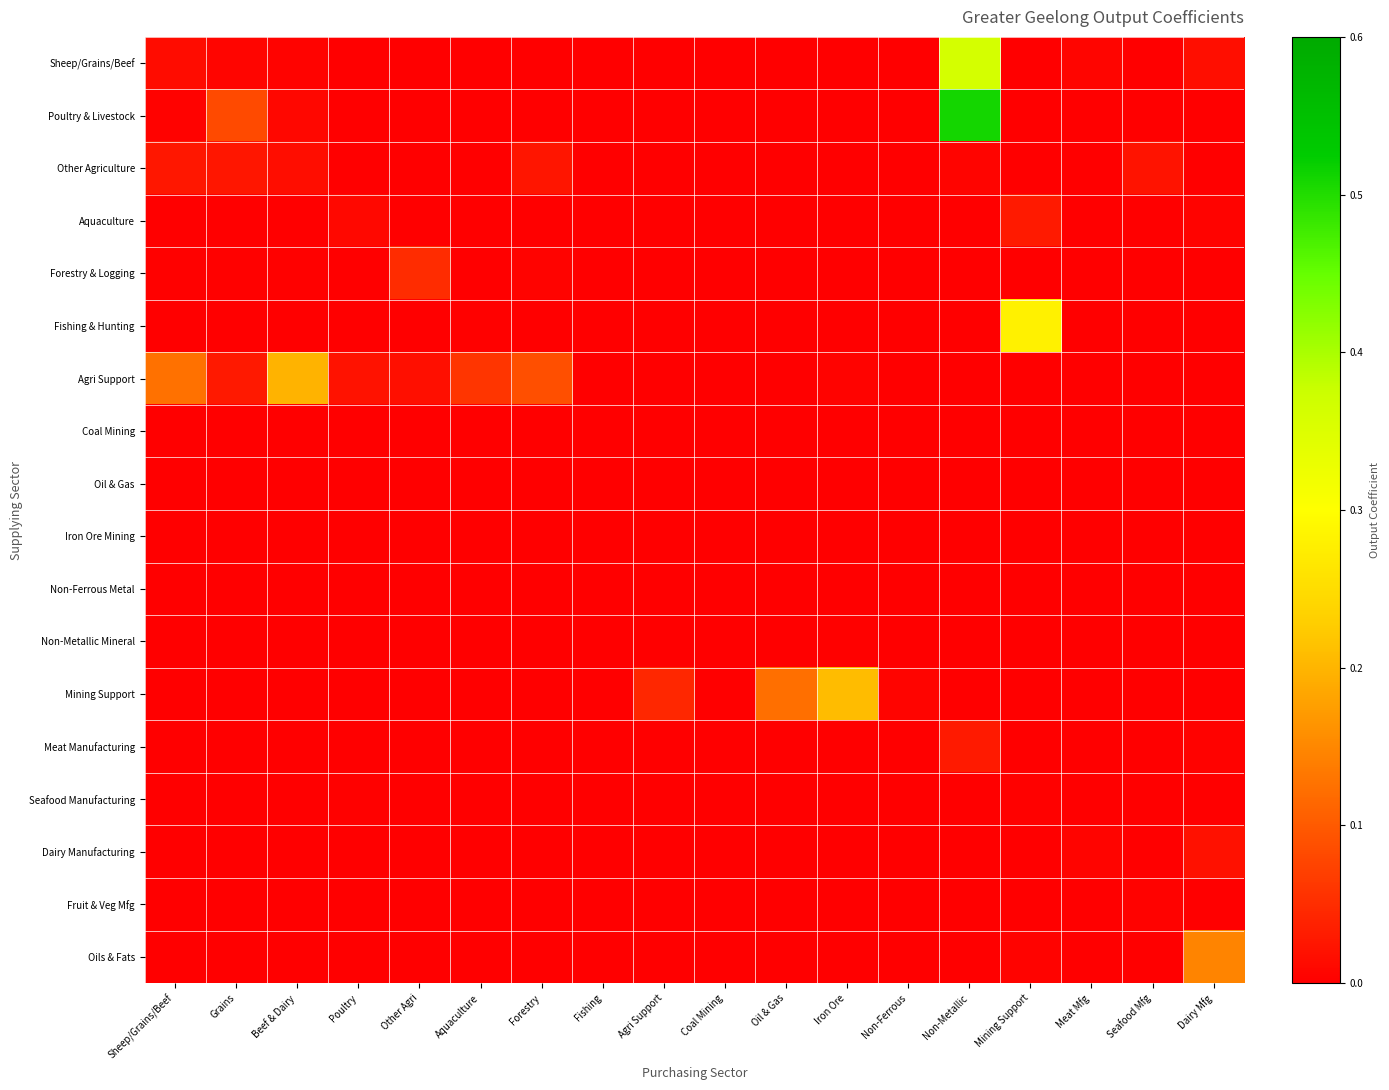

How many distinct data groups are displayed?

18